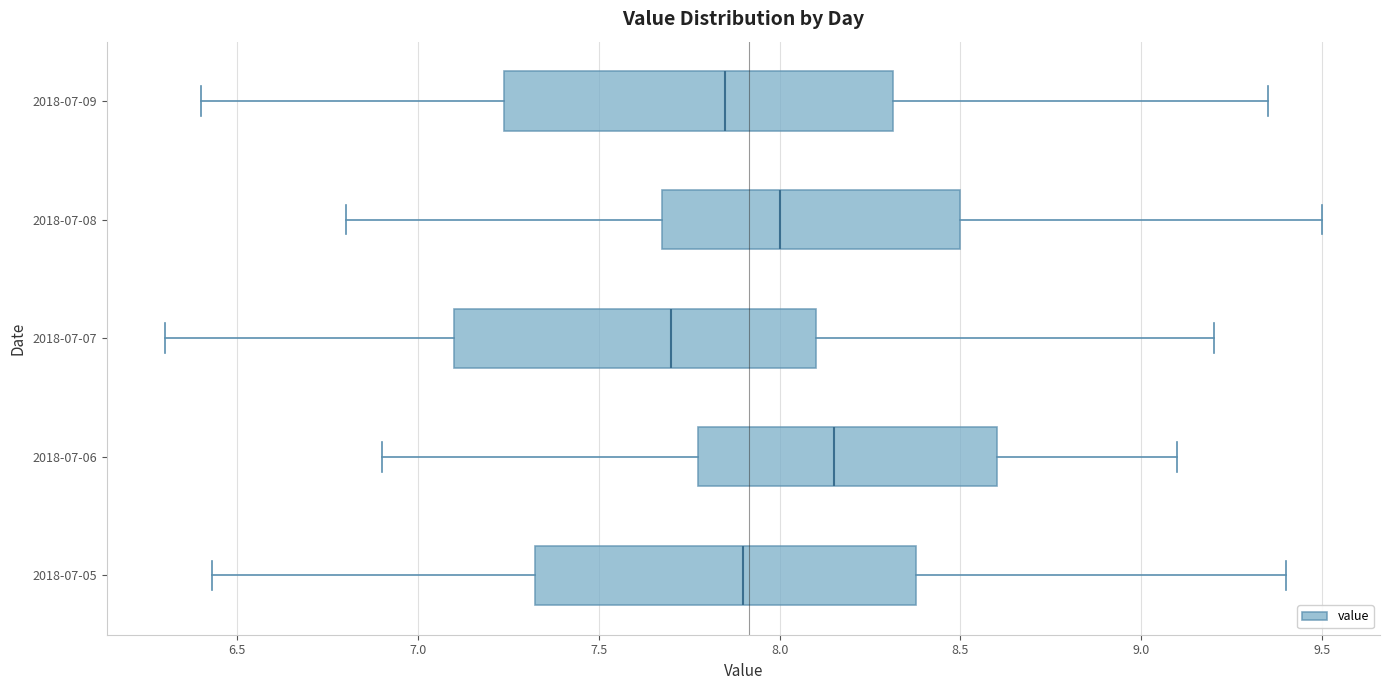

Which box's median line is the furthest to the right?

2018-07-06